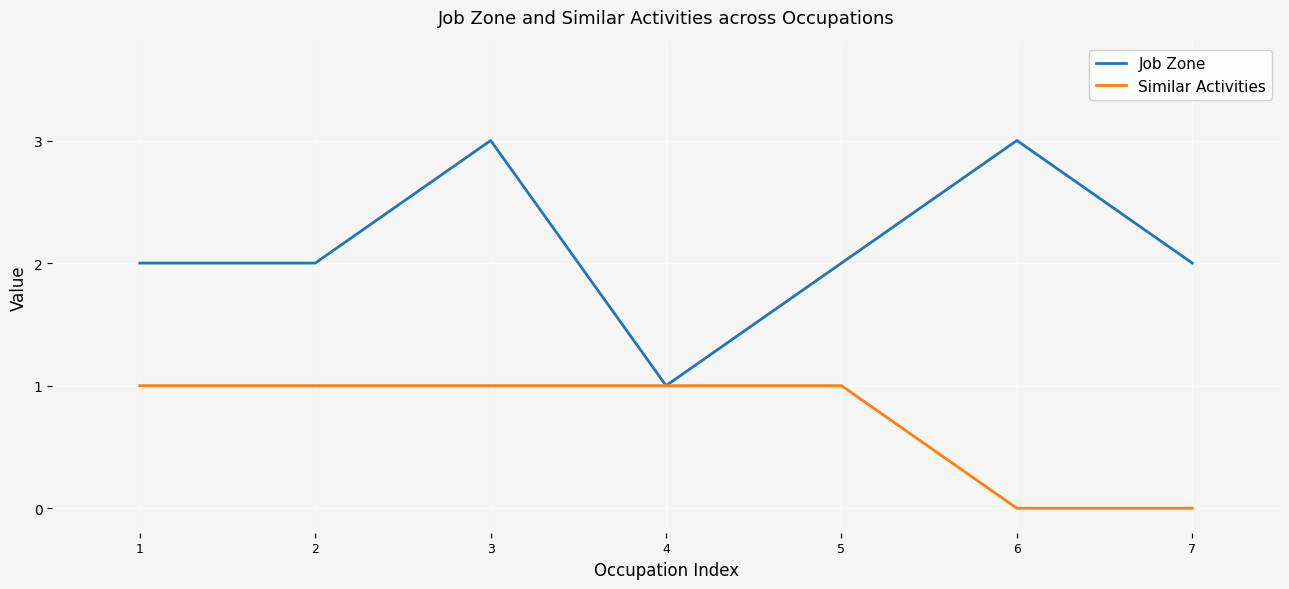

Reading left to right, extract all data points from this chart.

Job Zone: 1=2	2=2	3=3	4=1	5=2	6=3	7=2
Similar Activities: 1=1	2=1	3=1	4=1	5=1	6=0	7=0